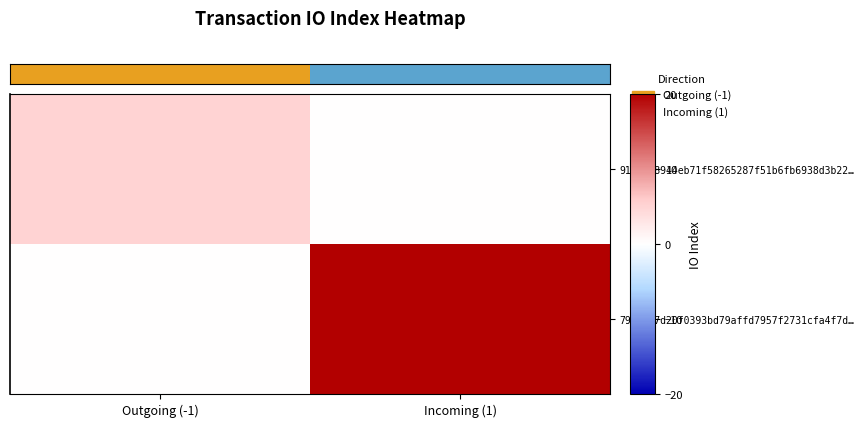

Which label corresponds to the largest value in the chart?

Incoming (1)